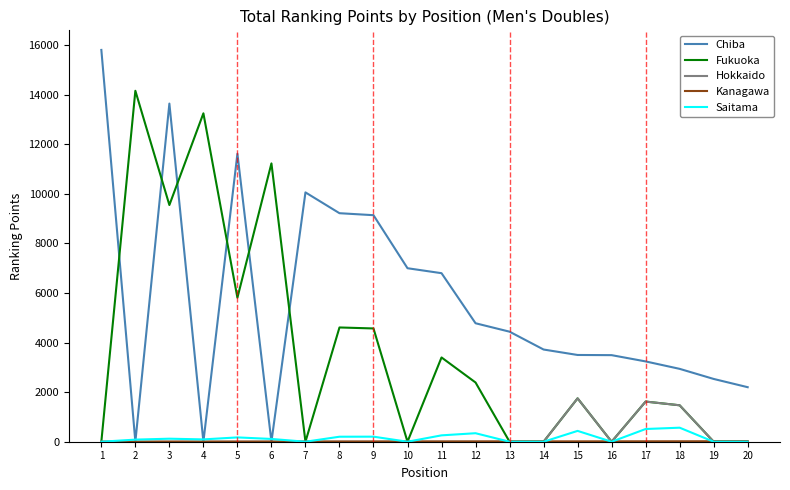

The value of Fukuoka at 16 is 0. True or false?

True